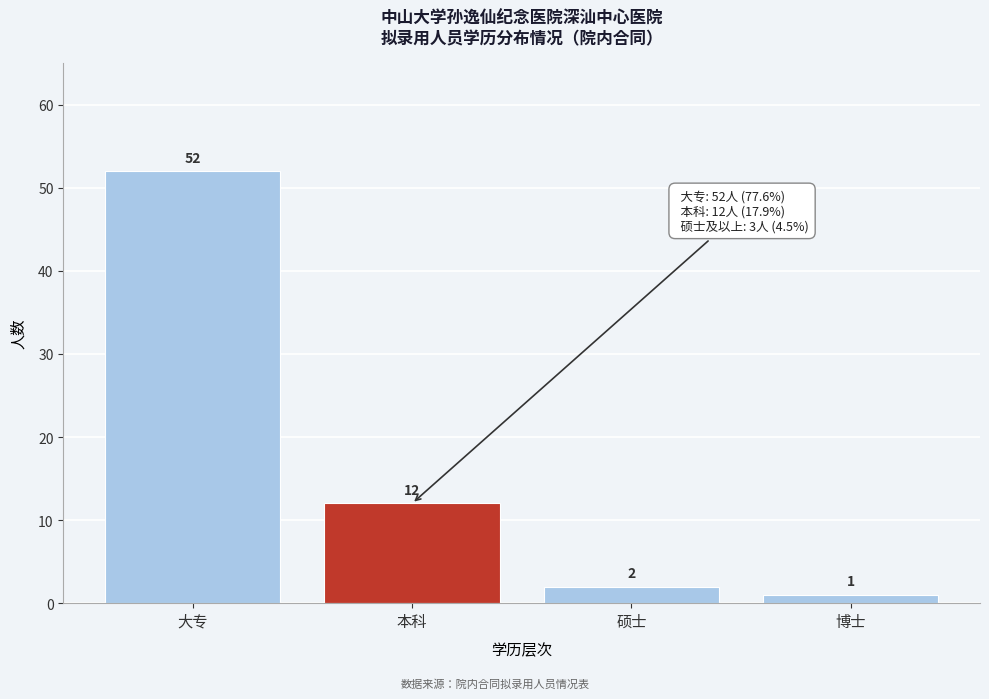

Reading left to right, extract all data points from this chart.

52	12	2	1